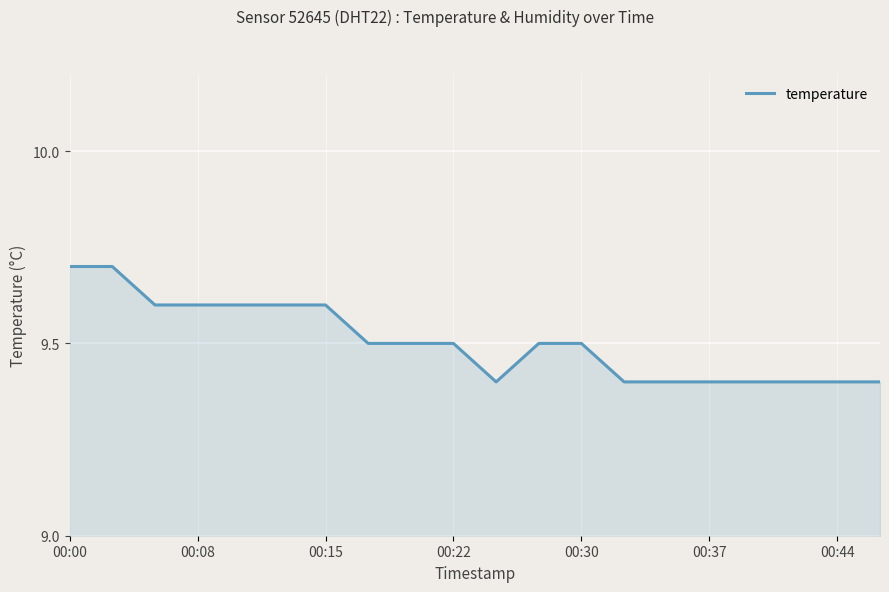

What is the smallest value displayed?

9.4